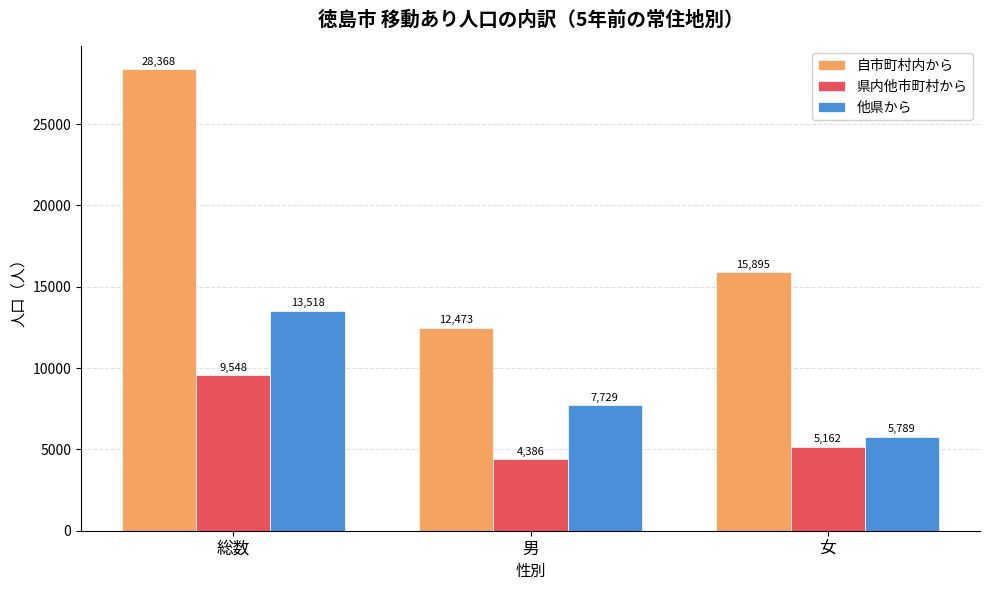

Which category has the lowest value across all series?

男